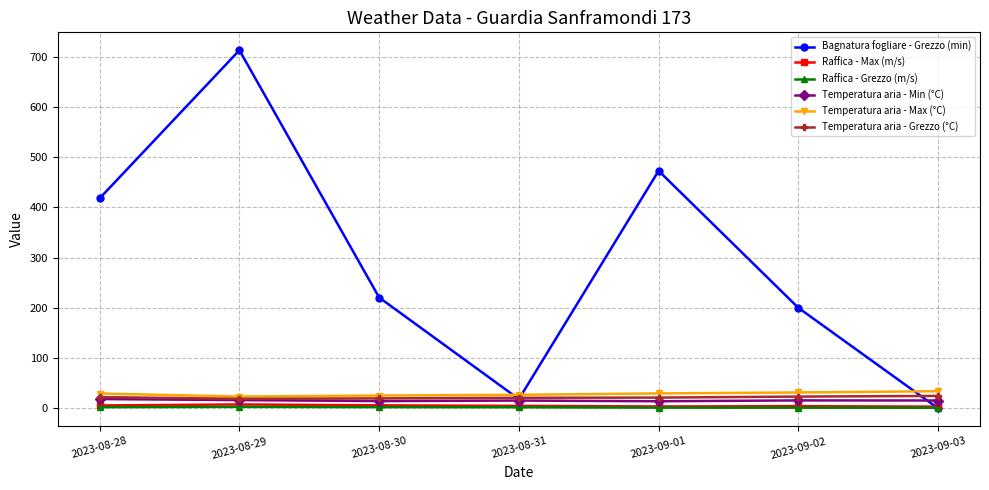

At how many categories does at least one series exceed 301?

3